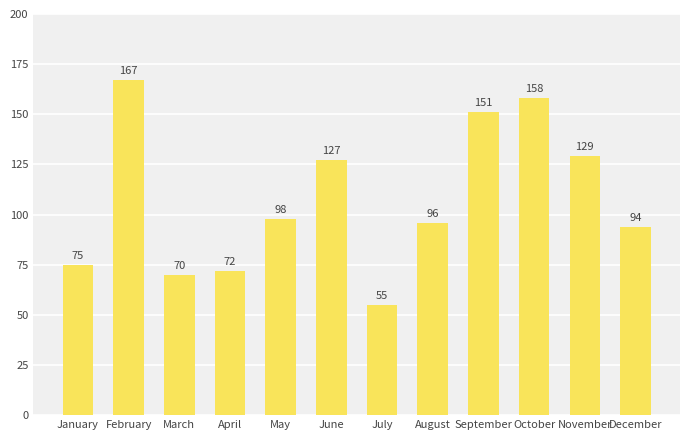

Count the number of categories in the chart.

12